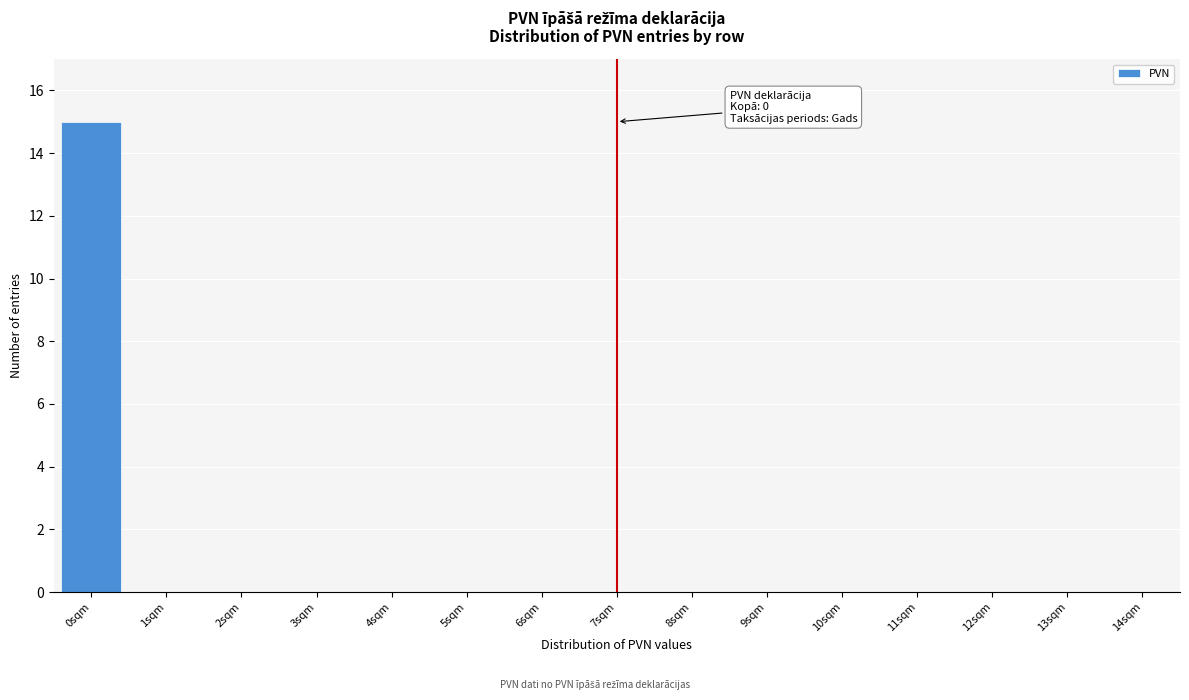

Reading right to left, extract all data points from this chart.

14sqm=0	13sqm=0	12sqm=0	11sqm=0	10sqm=0	9sqm=0	8sqm=0	7sqm=0	6sqm=0	5sqm=0	4sqm=0	3sqm=0	2sqm=0	1sqm=0	0sqm=15